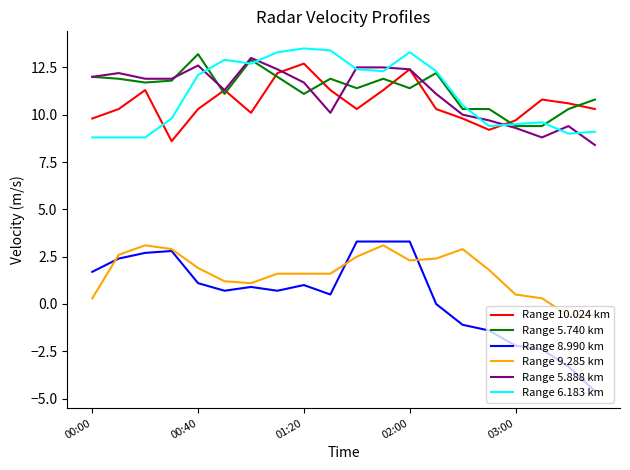

What is the lowest value of the Range 9.285 km series?

-0.6